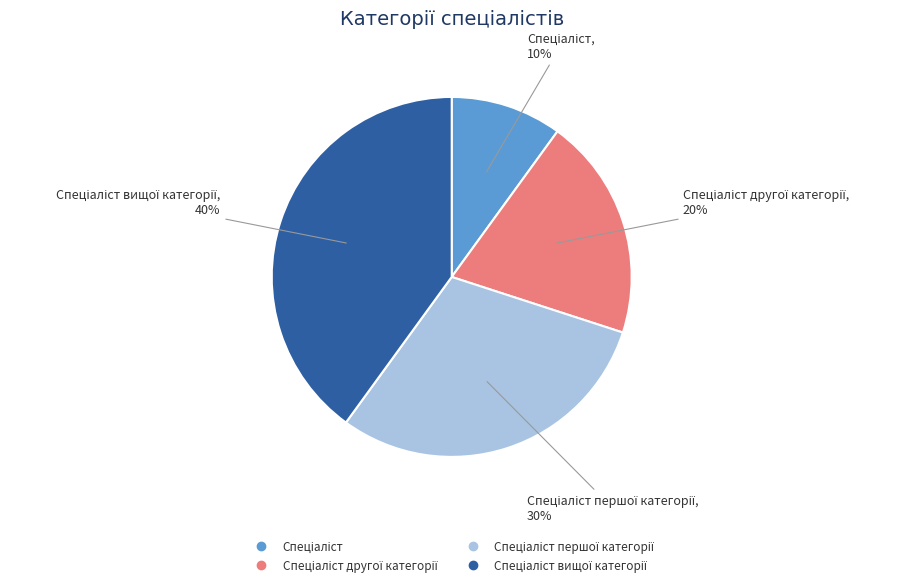

To the nearest percent, what is the difference between the largest and smallest slice percentages?

30%